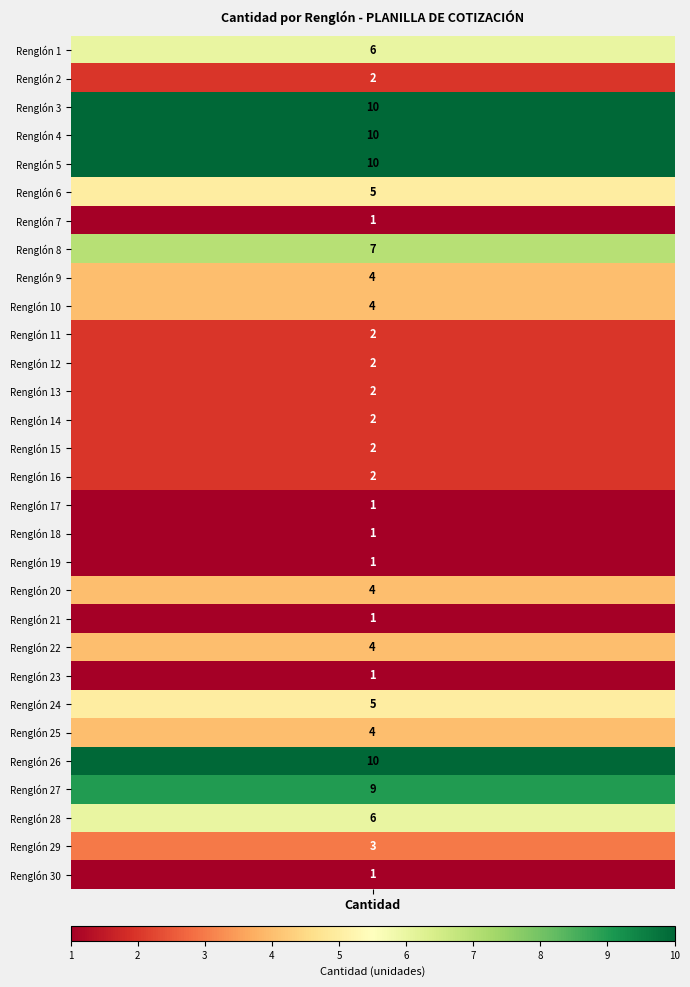

Approximately how many times larger is the value at Renglón 7 compared to Renglón 29?

0.3